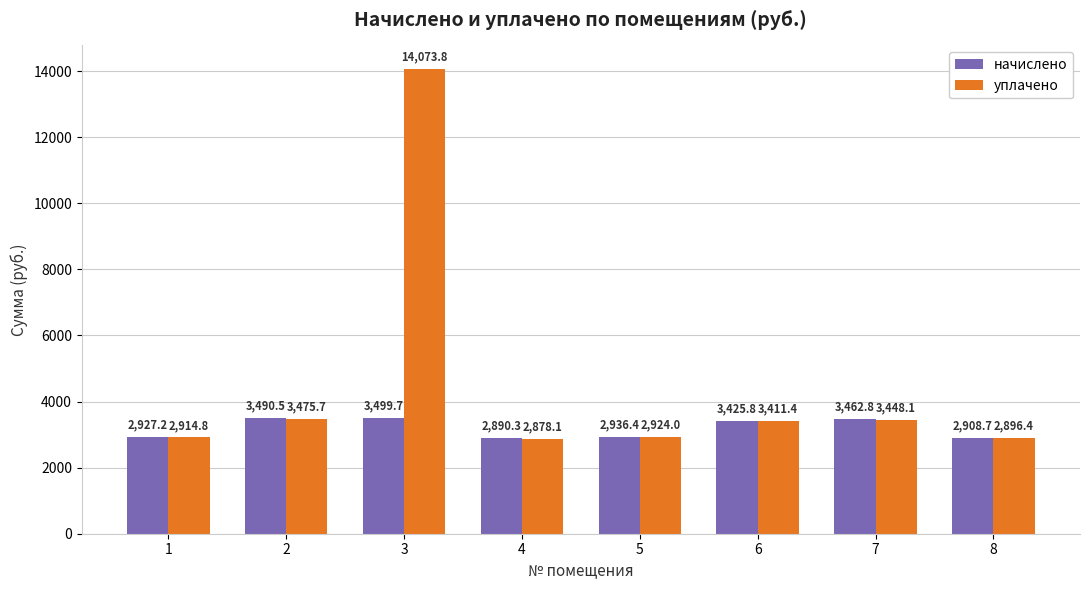

What value does the начислено series have at 8?

2908.7